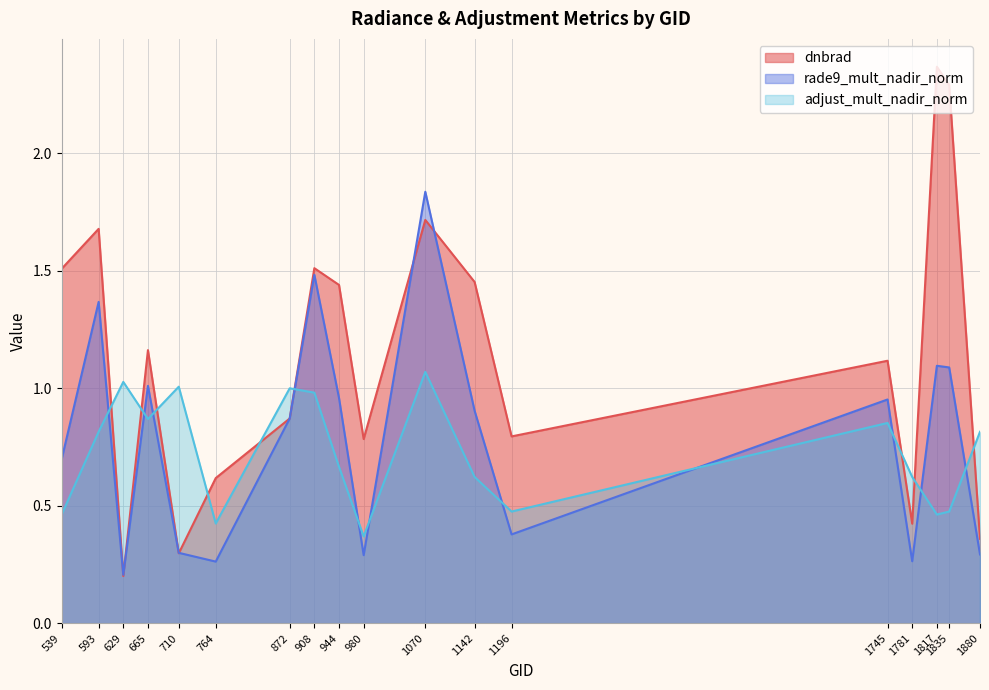

At 908, list the series in order from largest to smallest.

dnbrad, rade9_mult_nadir_norm, adjust_mult_nadir_norm